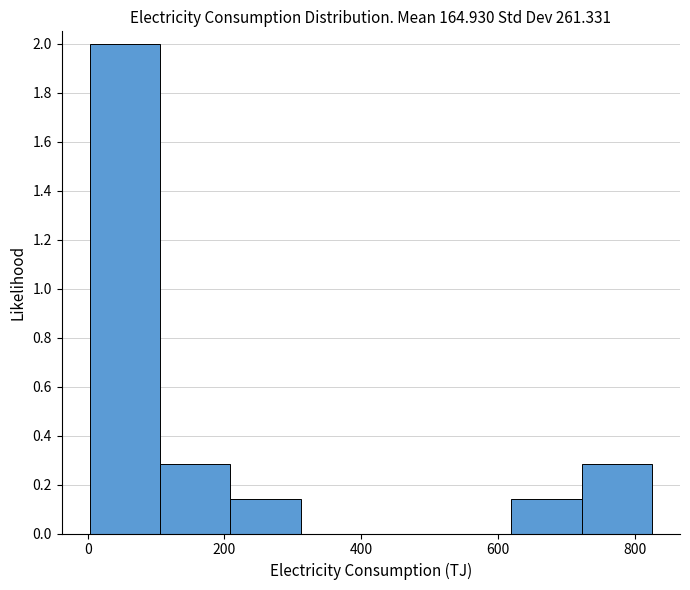

Reading left to right, transcribe this chart: for each bar, give the range it covers on the x-axis and its height. Neither the bar edges nor the heights are printed on the chart, so give them approximately, as read against the axes.

0 to 100: 2.00
100 to 200: 0.28
200 to 320: 0.14
320 to 420: 0
420 to 520: 0
520 to 620: 0
620 to 720: 0.14
720 to 820: 0.28